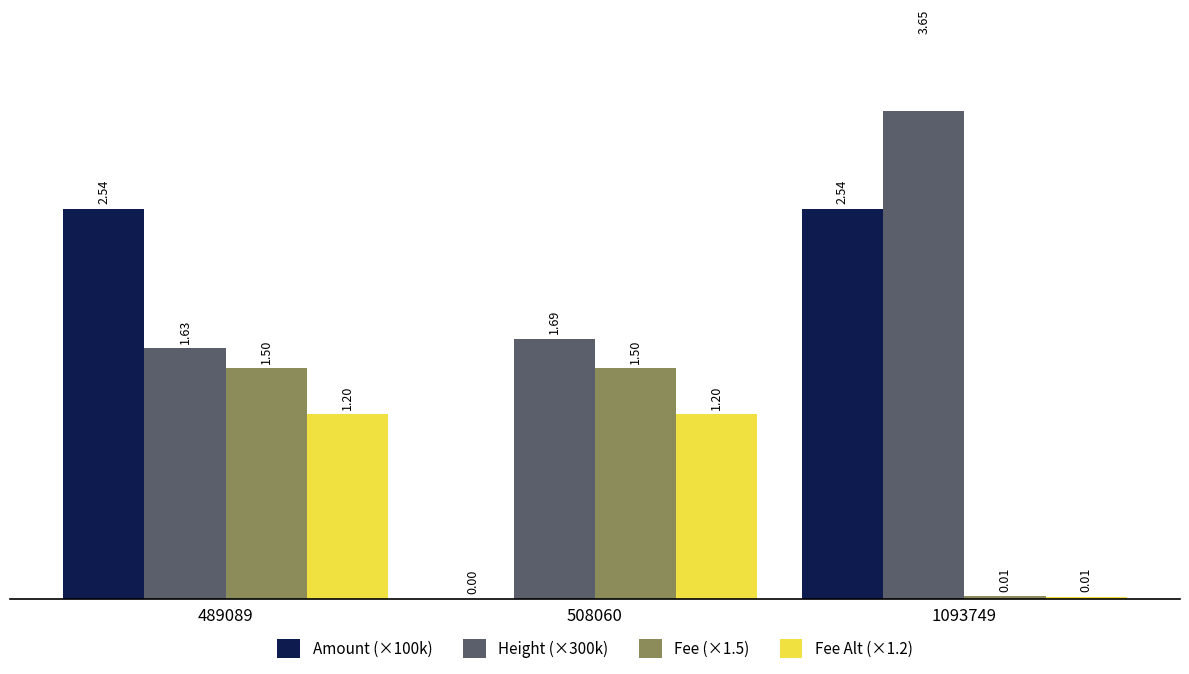

Is it true that Amount (×100k) equals 0.8 at 489089?

False